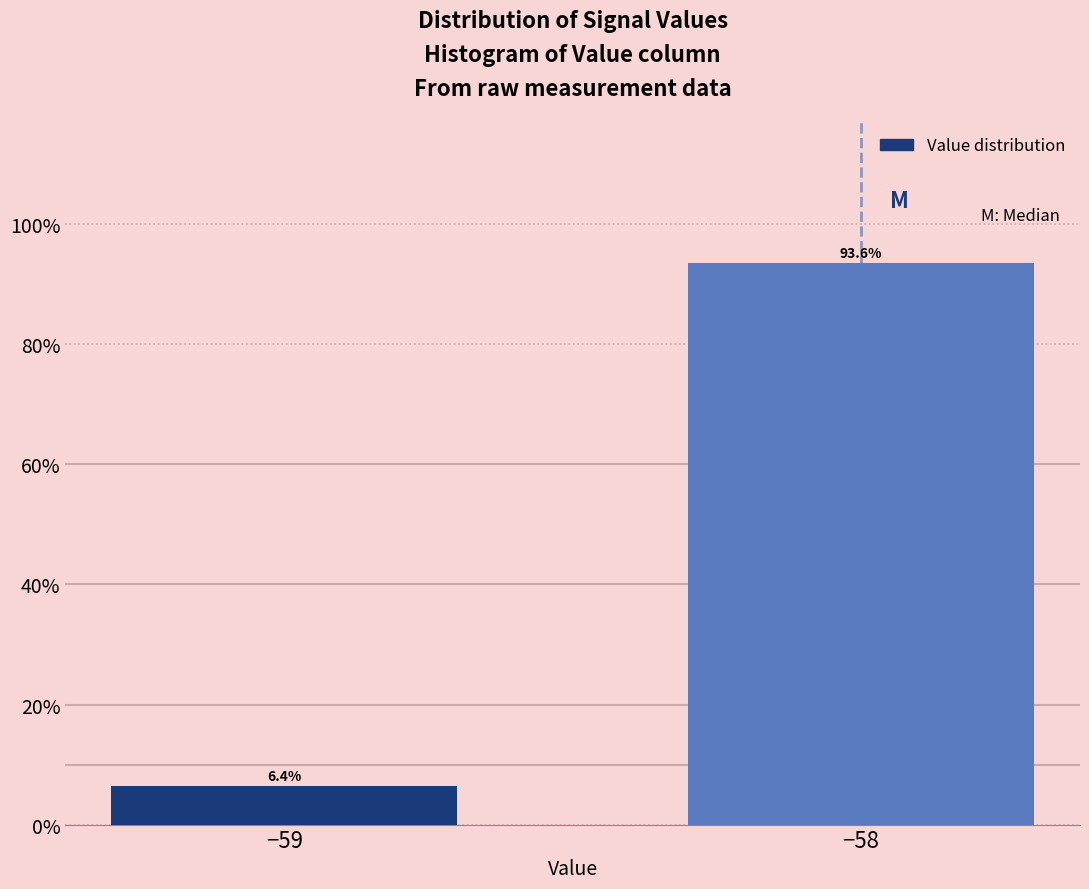

Does the chart contain any negative values?

No